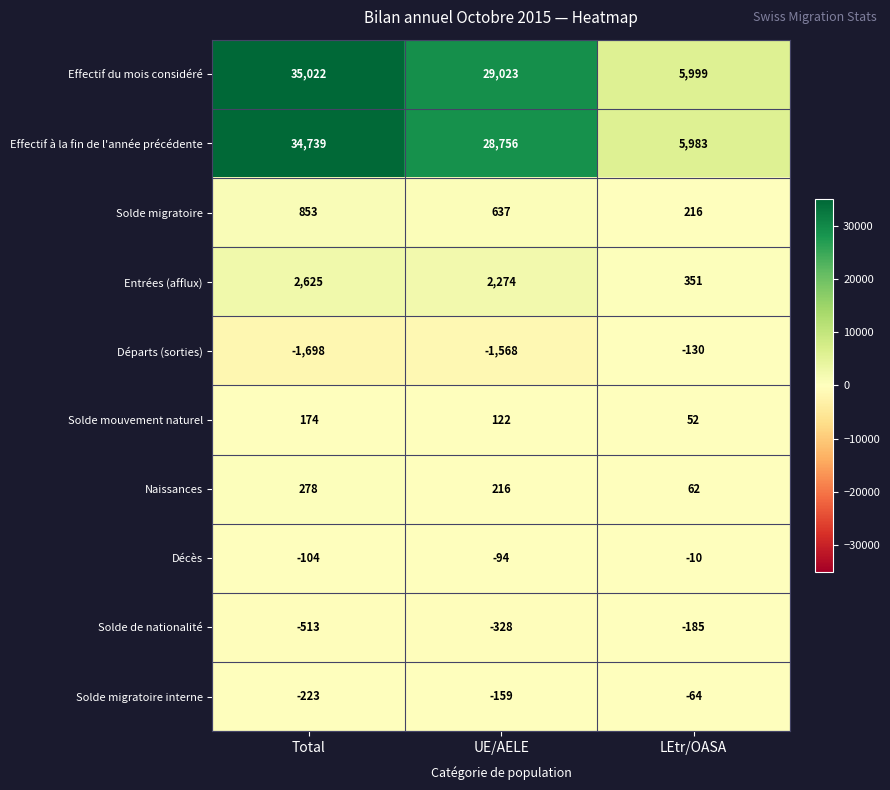

Which series has the widest spread of values?

Effectif du mois considéré